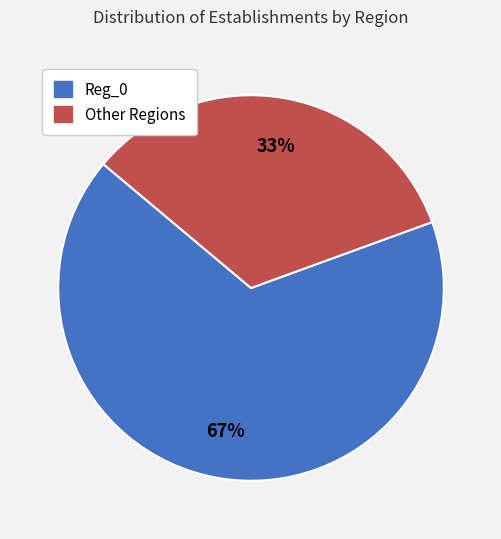

To the nearest percent, what is the average slice percentage?

50%